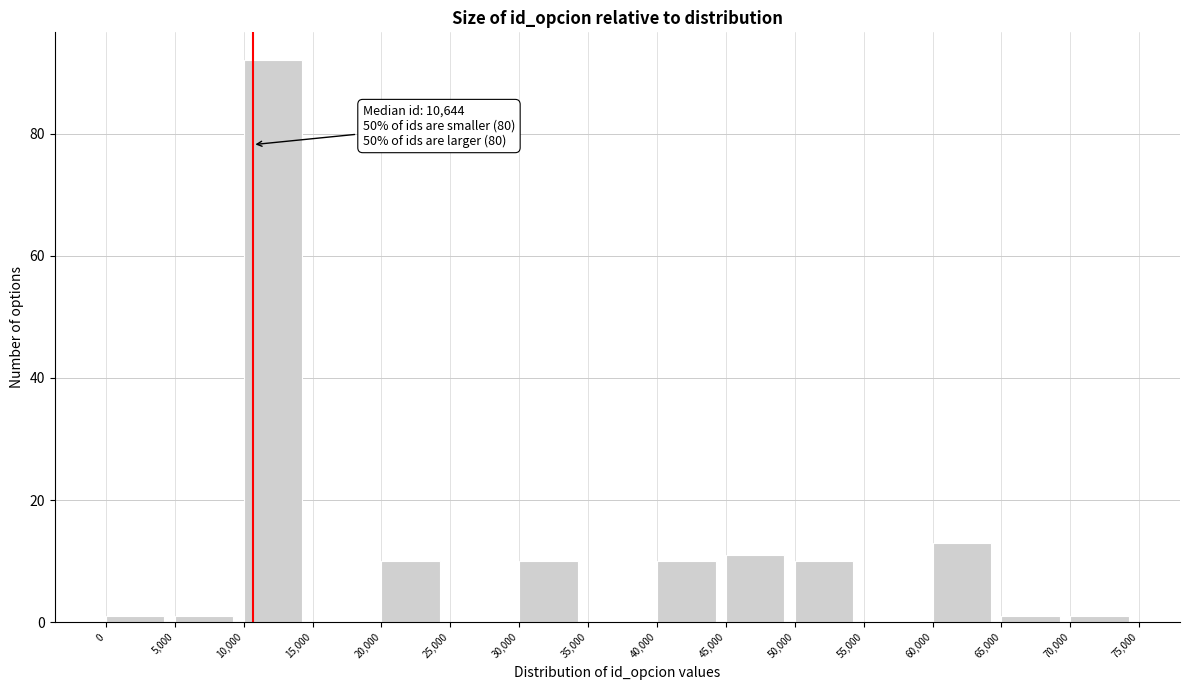

Over which range of the x-axis is the bar tallest?

10,000 to 15,000